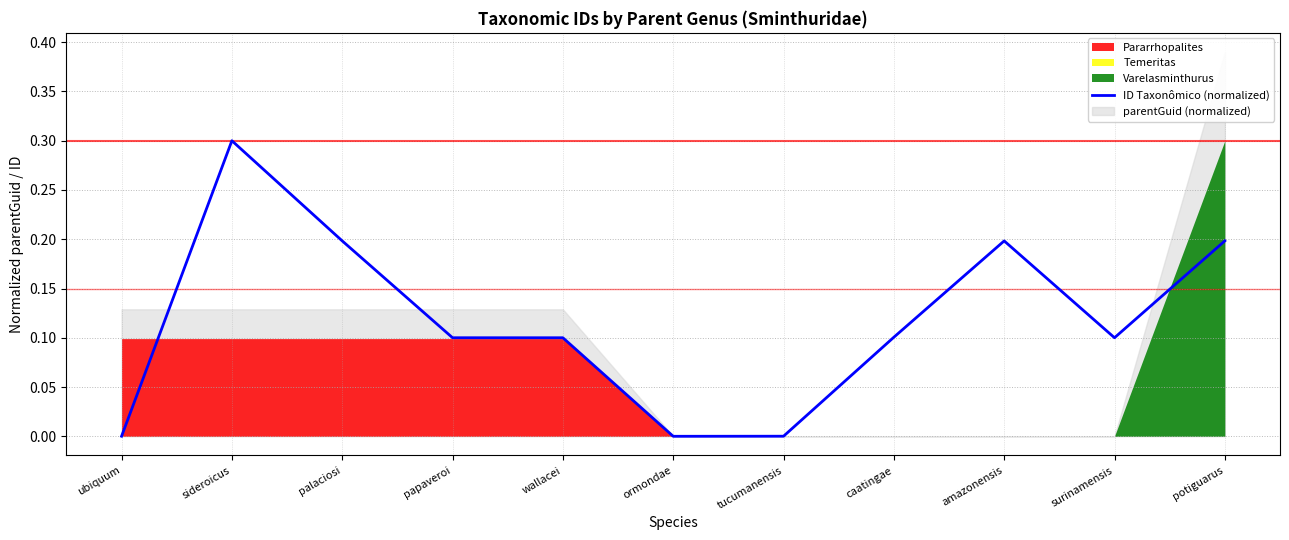

What is the change in value from papaveroi to ormondae?

-0.1